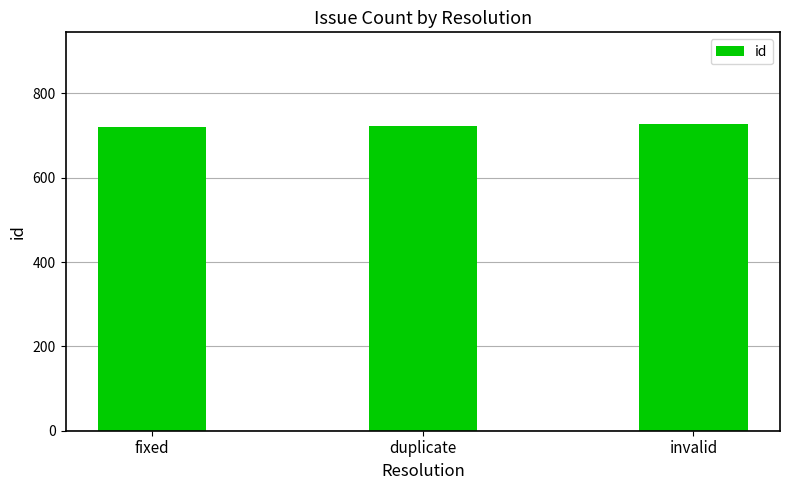

What is the approximate value at duplicate?

724